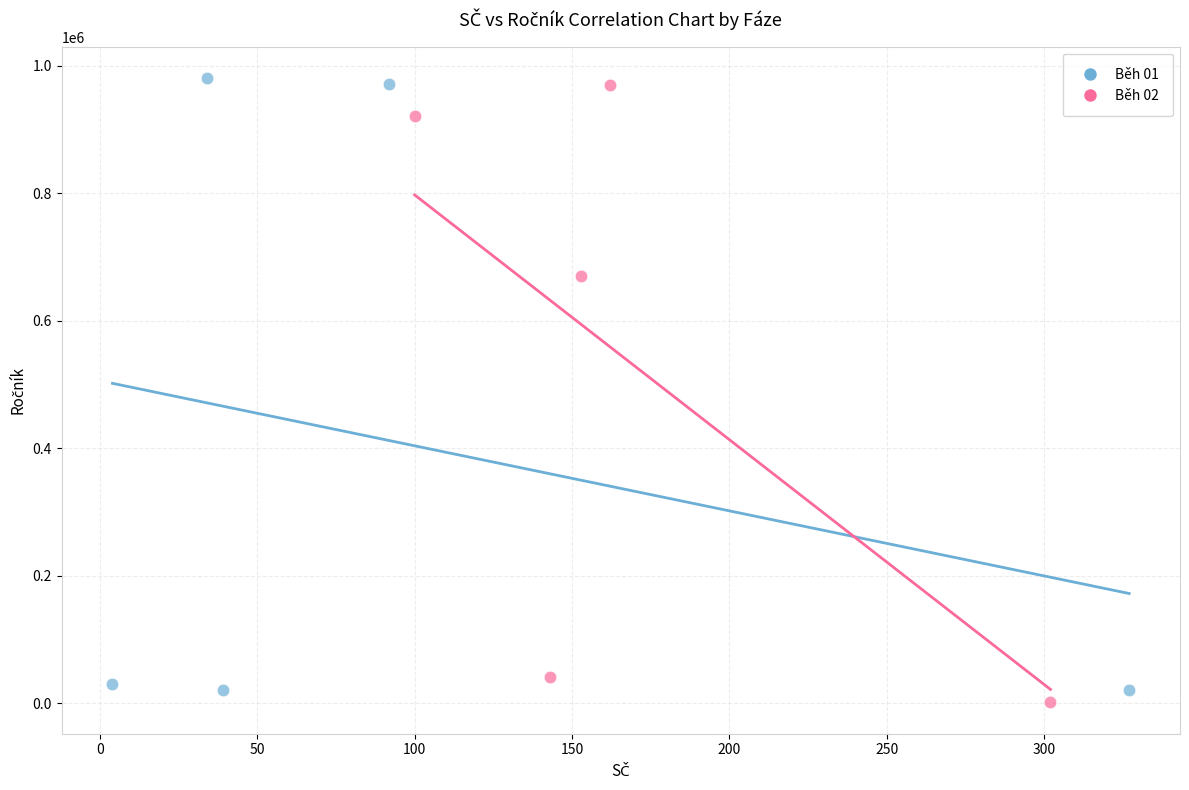

What are all the series names shown in the legend?

Běh 01, Běh 02